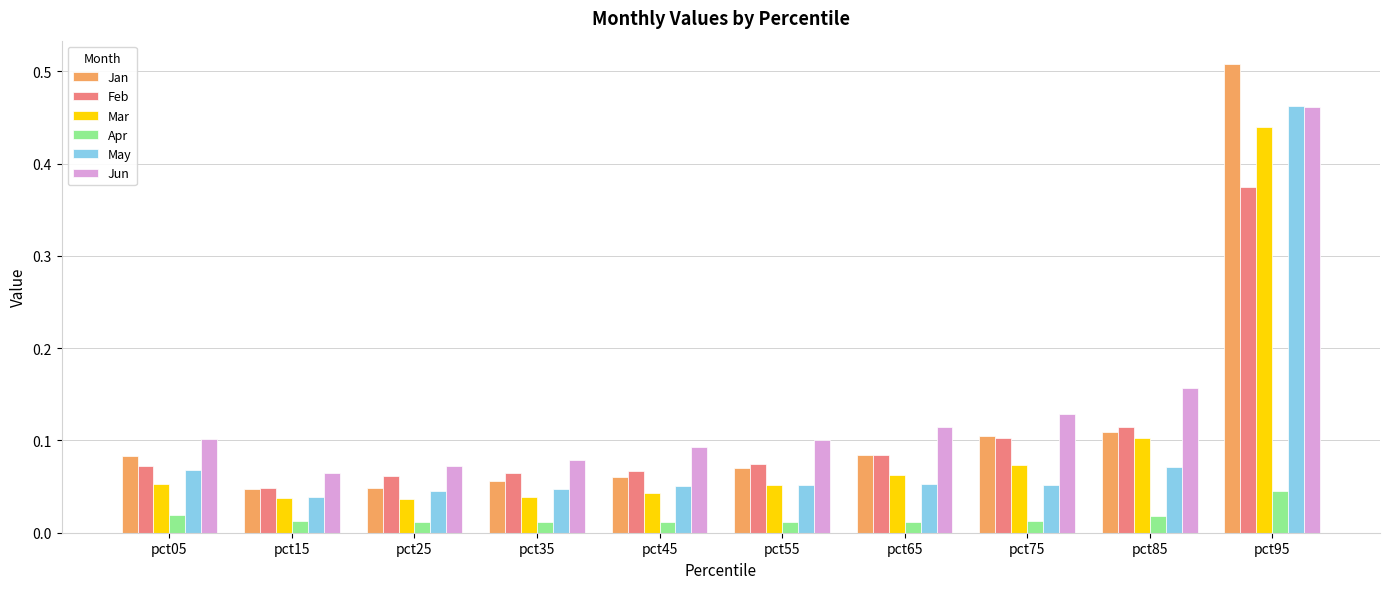

Between pct45 and pct85, which series saw the biggest shift?

Jun